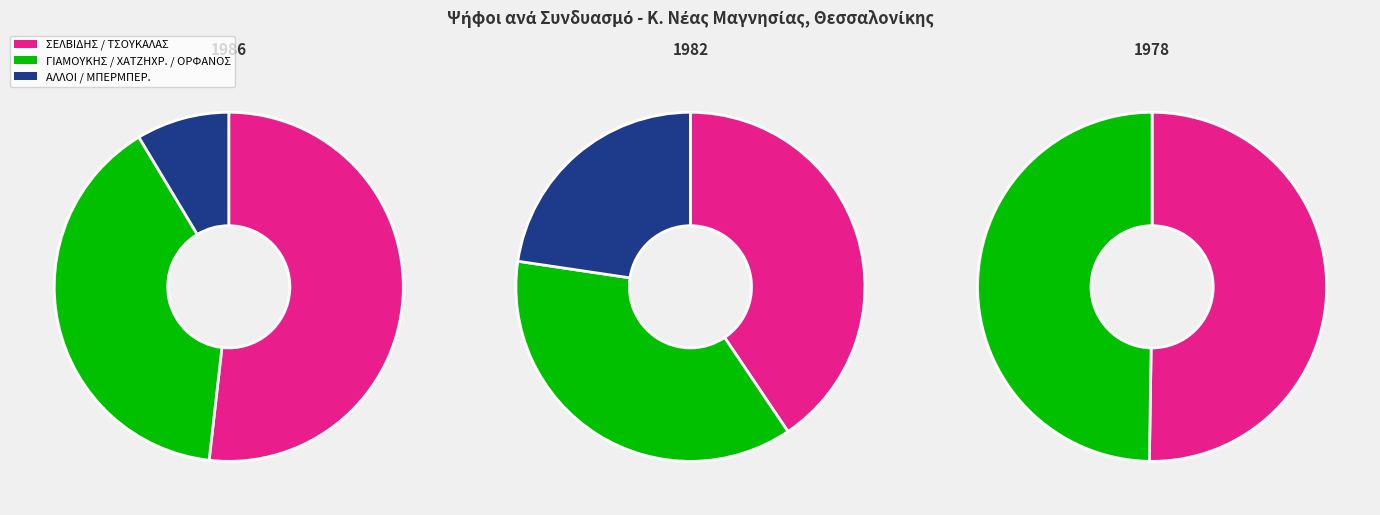

Count the number of slices in the pie.

2